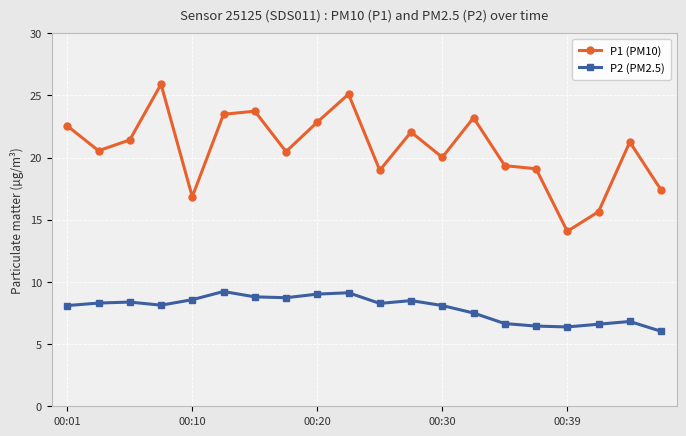

What is the value of the P1 (PM10) point at the 17th from the left?

14.1